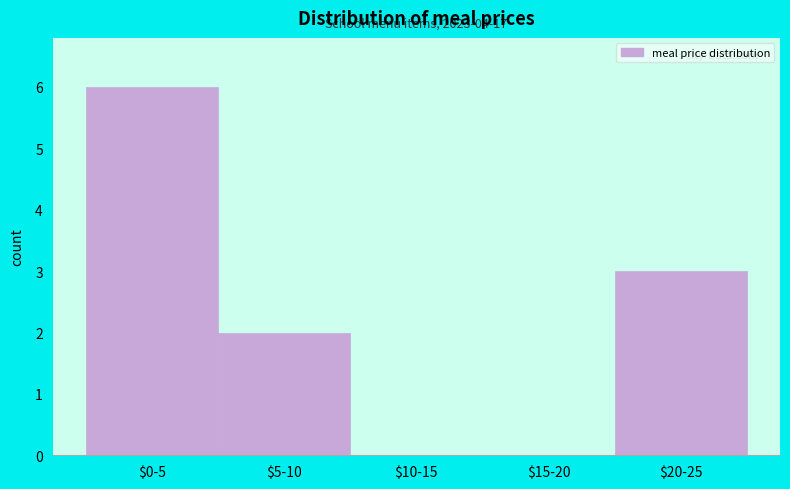

The value at $10-15 is -3. True or false?

False